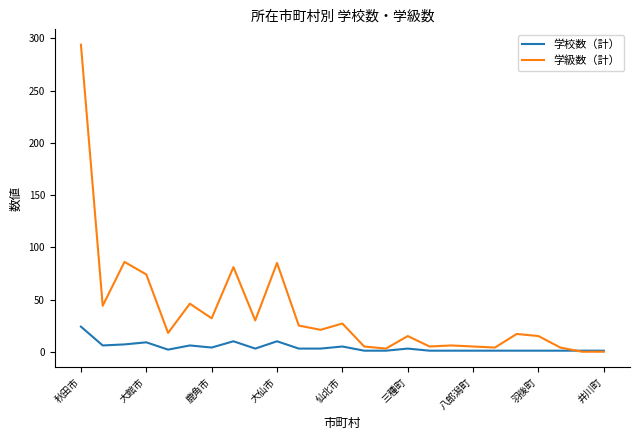

Which series has the largest total across all categories?

学級数（計）